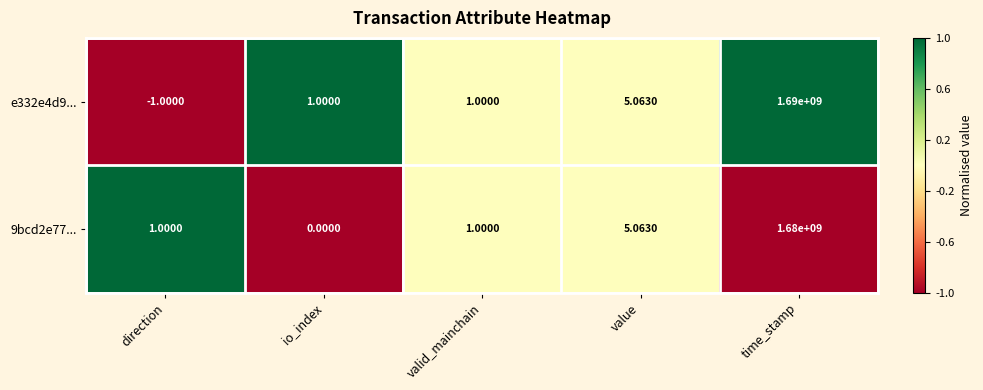

At which category is the sum across all series the highest?

time_stamp